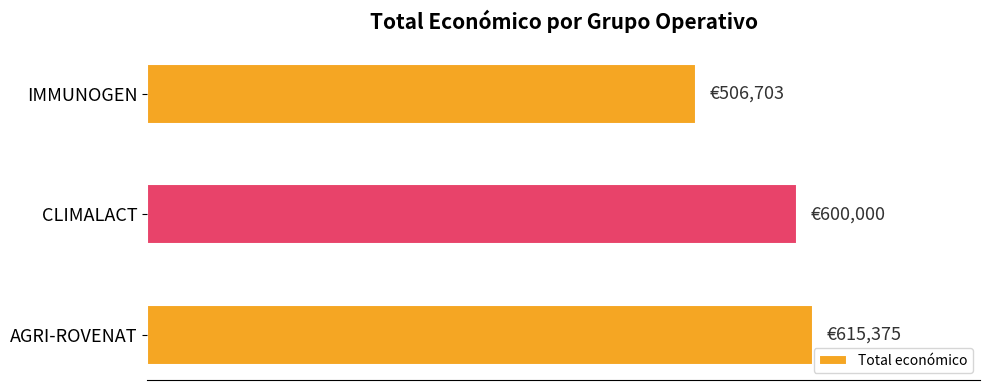

What is the minimum value shown in the chart?

506703